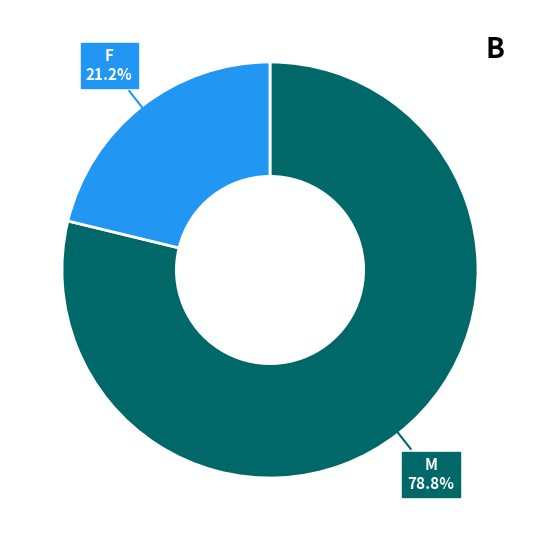

What portion of the pie excludes M?

21.2%